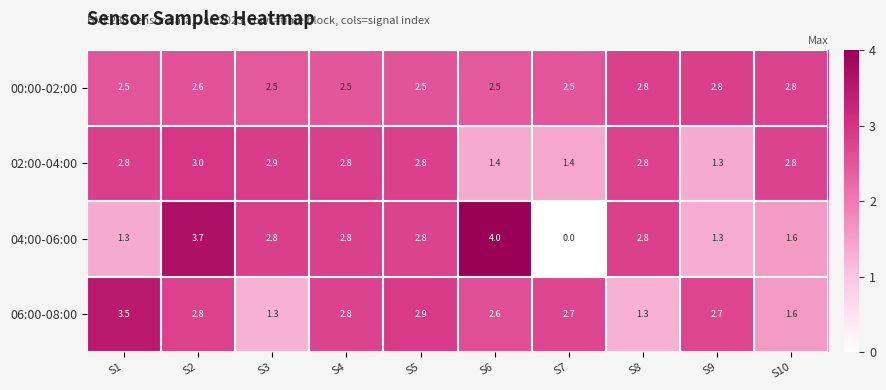

Which series has the largest range (max minus min)?

04:00-06:00